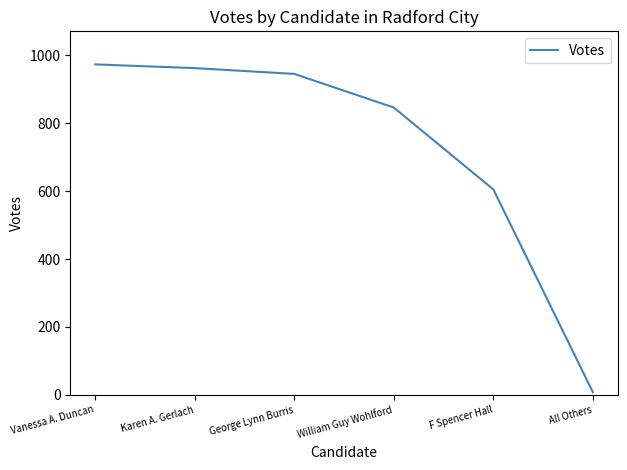

At which label does the data first exceed 945?

Vanessa A. Duncan